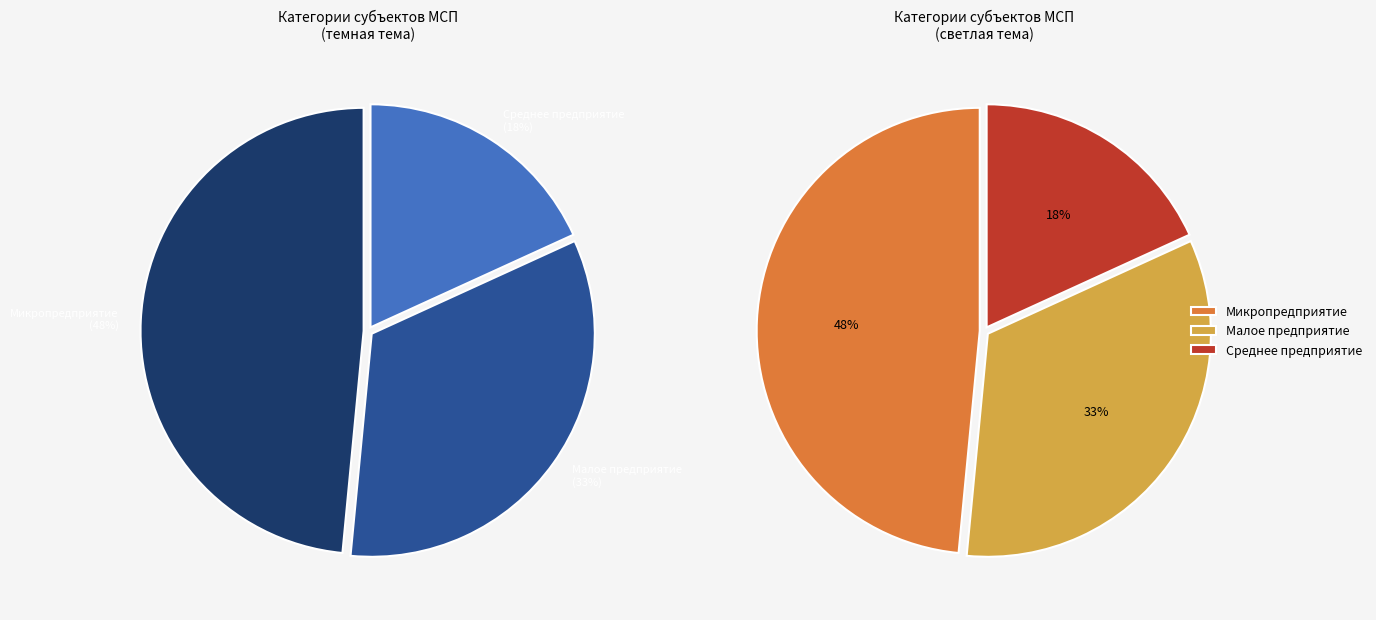

Between Среднее предприятие and Малое предприятие, which is larger?

Малое предприятие